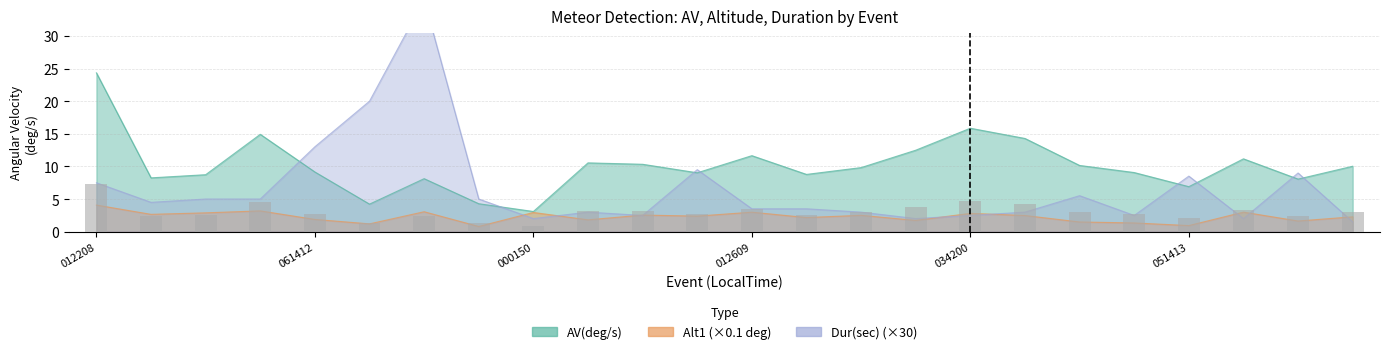

How many series are shown in this chart?

3